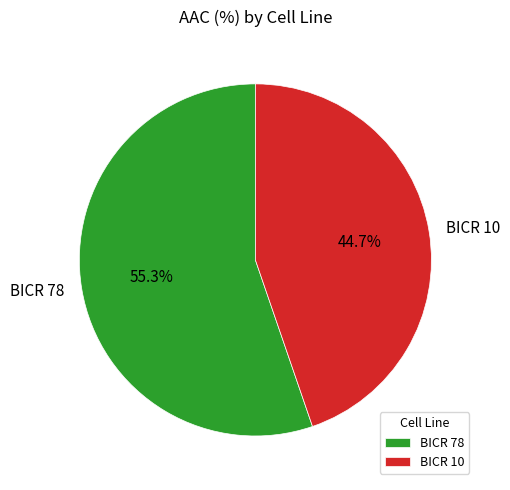

To the nearest percent, what is the combined percentage of BICR 78 and BICR 10?

100%